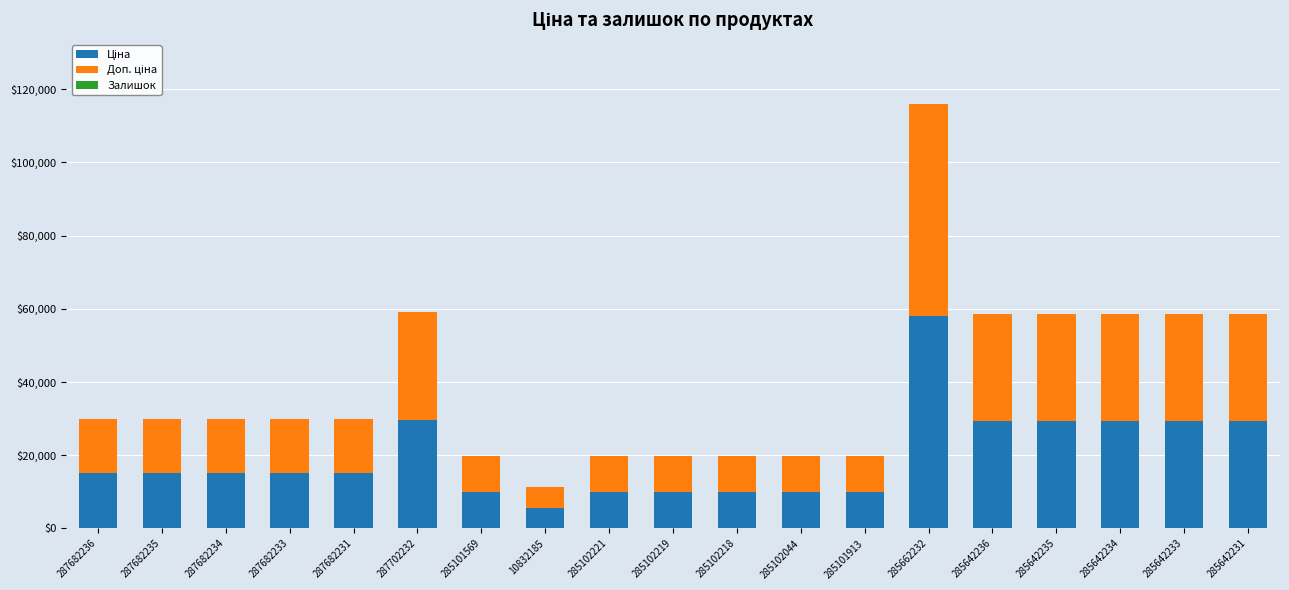

At which category is the sum across all series the highest?

285662232